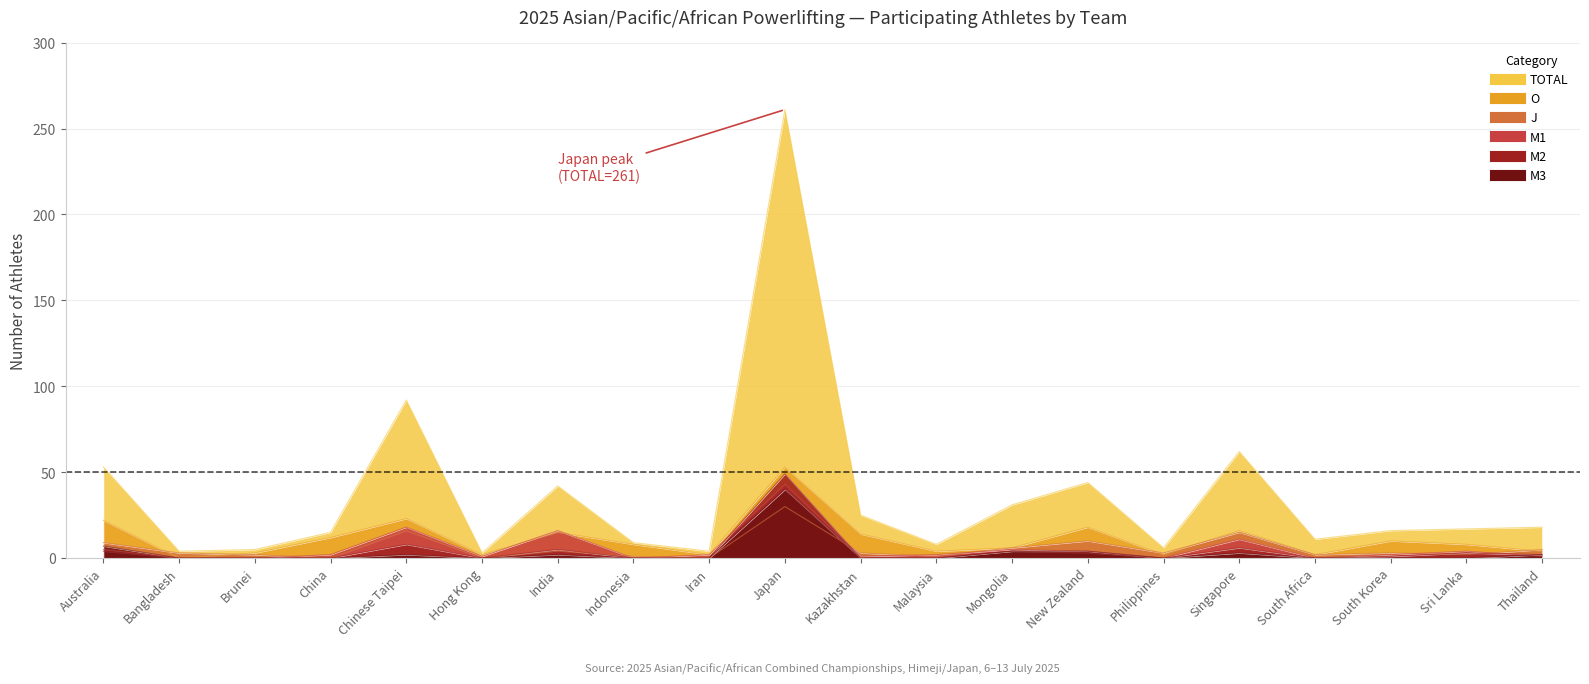

Which series ends up on top after the final intersection of M1 and O?

O